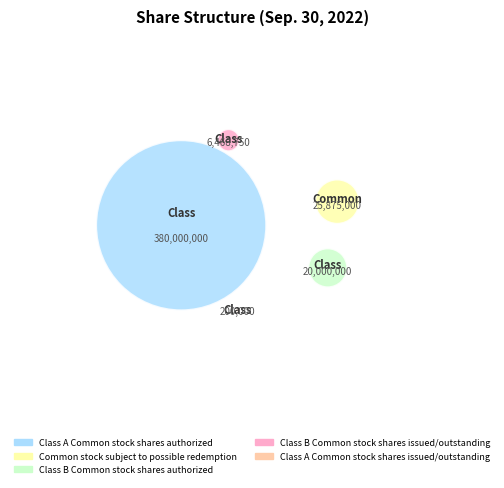

What percentage is NOT represented by Class B Common stock shares issued/outstanding?

98.5%